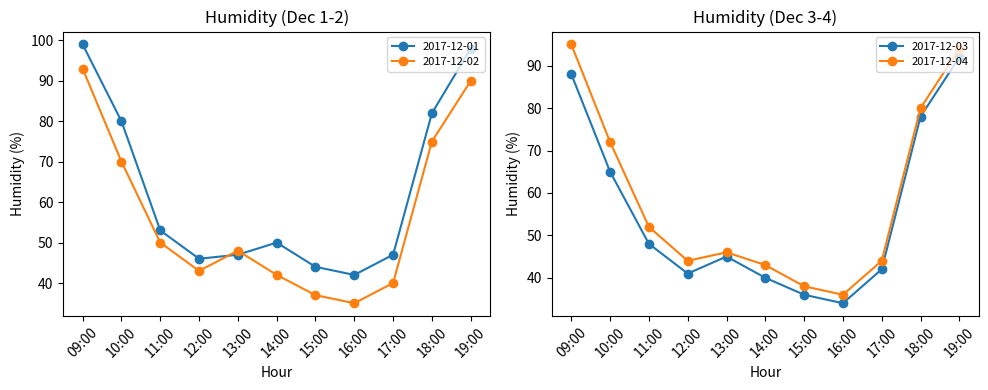

How many data points in 2017-12-02 are above 48?

5